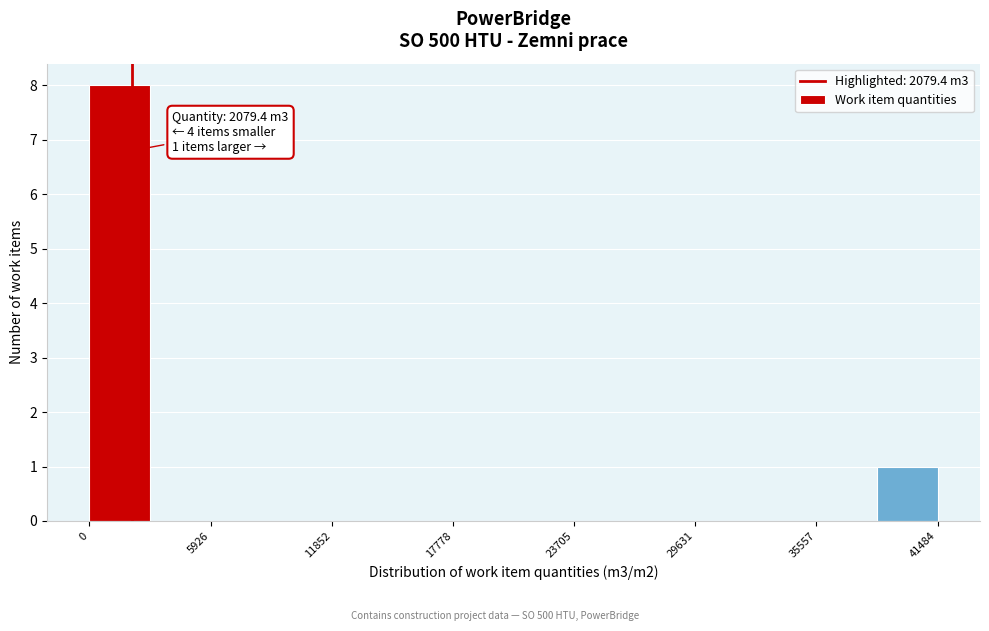

Around what value on the x-axis is the tallest bar? Give the approximate position of its centre, as read against the axis.

1000